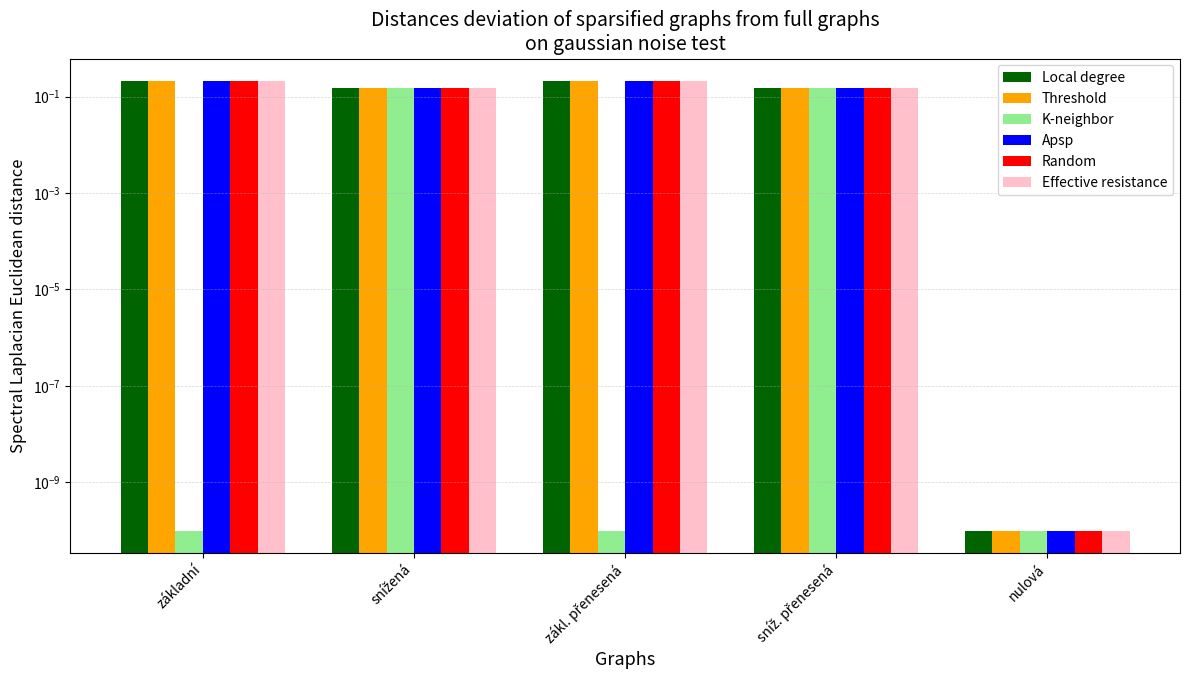

How many bars are there in total?

30